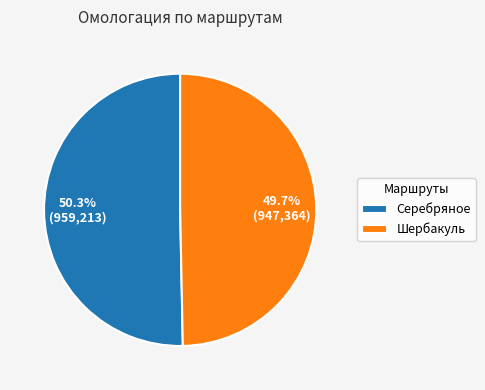

Which slice is the largest?

Серебряное